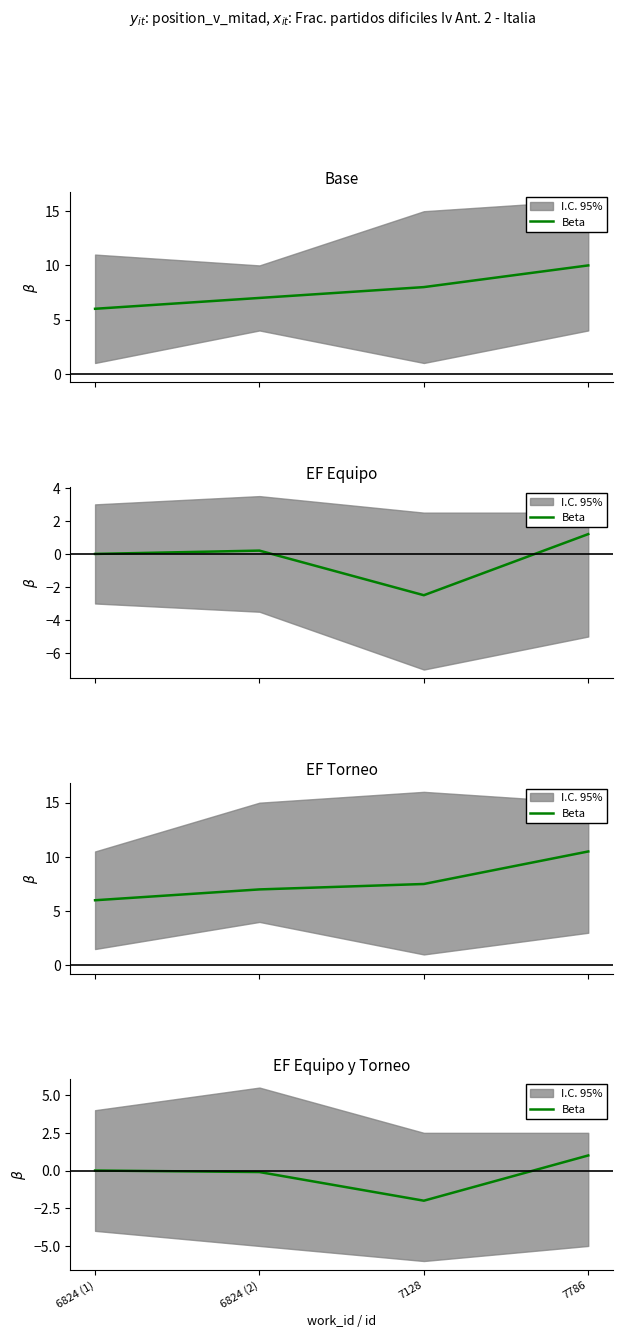

What is the label of the 1st point from the left?

6824 (1)